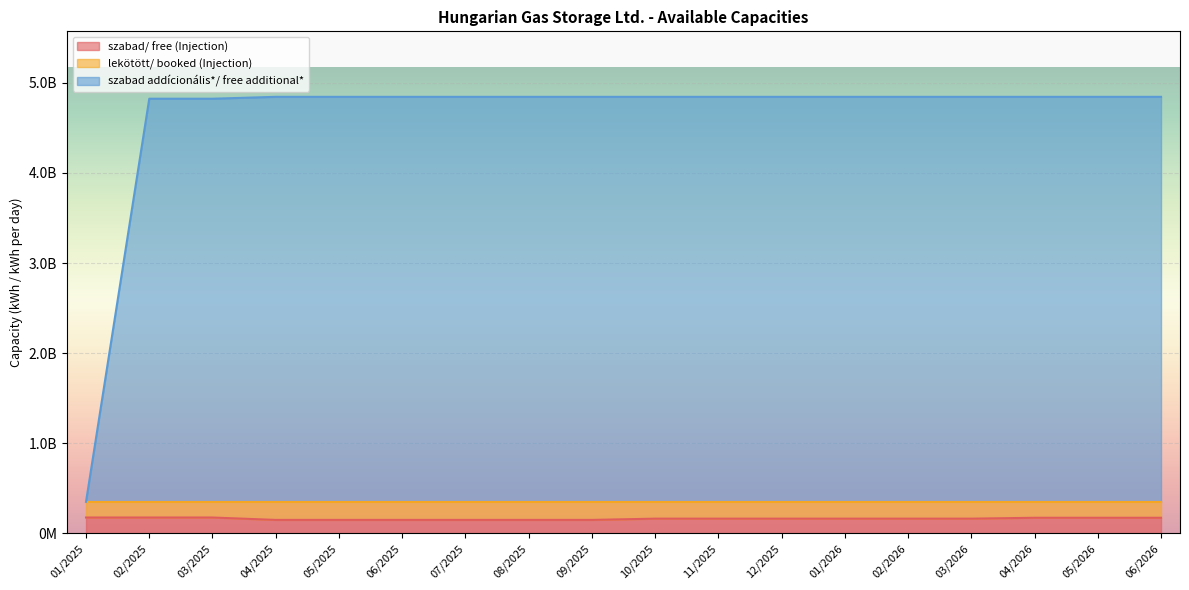

At which label does szabad/ free (Injection) reach its minimum?

04/2025